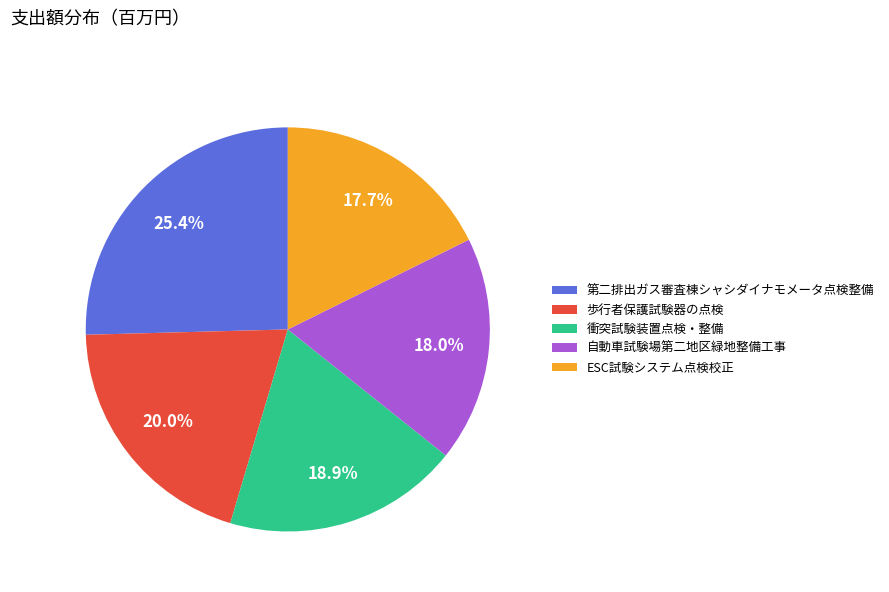

To the nearest percent, what is the average slice percentage?

20%